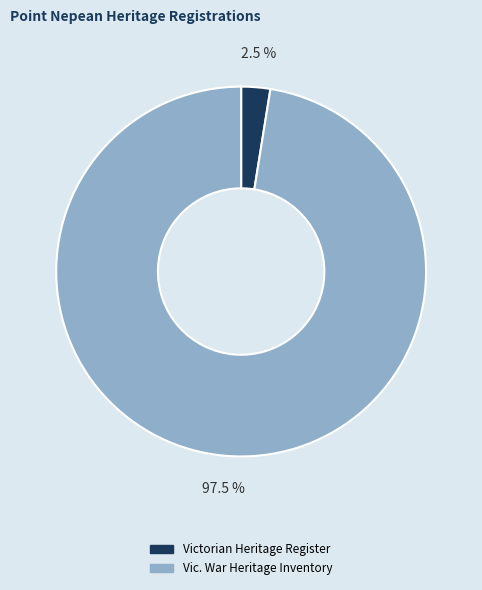

To the nearest percent, what is the difference between the largest and smallest slice percentages?

95%